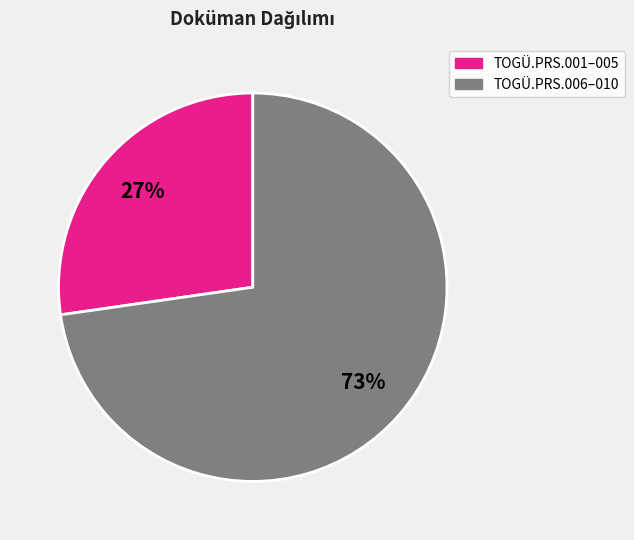

To the nearest percent, what is the average slice percentage?

50%